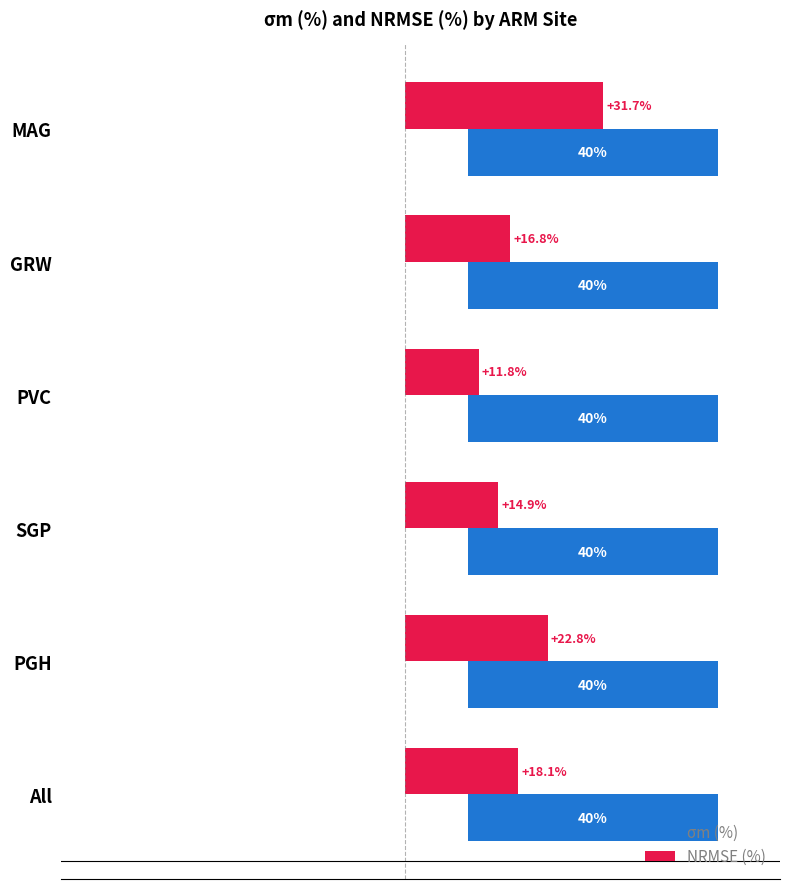

What is the label of the 6th bar from the left?

40